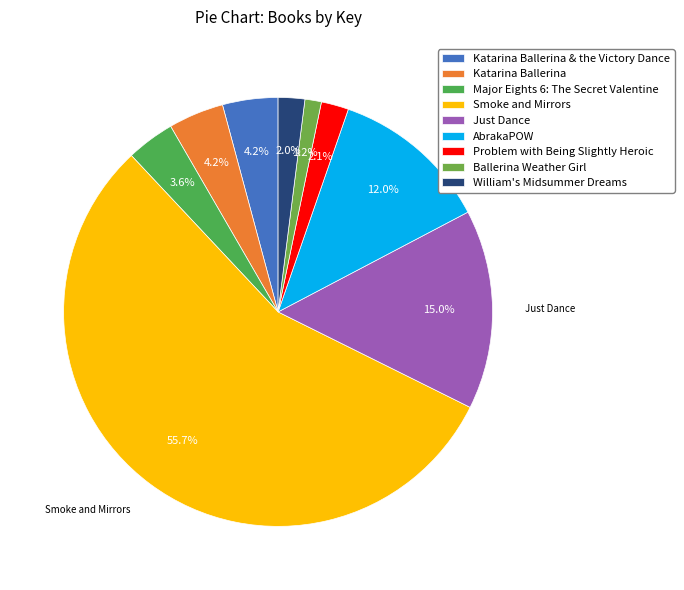

What percentage is the Just Dance slice, to the nearest percent?

15%